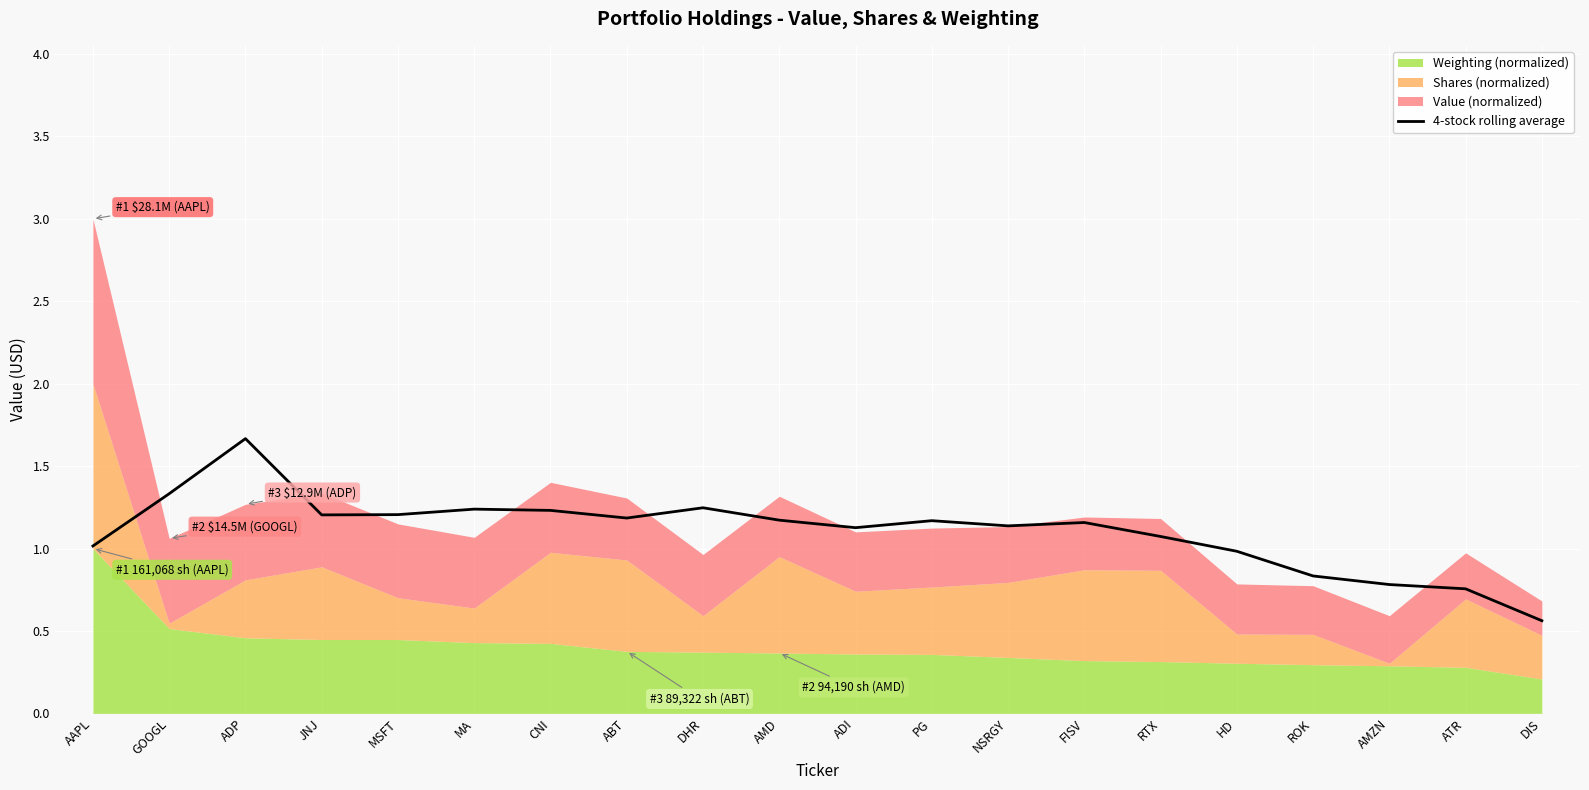

Is it true that the value at DIS is 0.6?

True